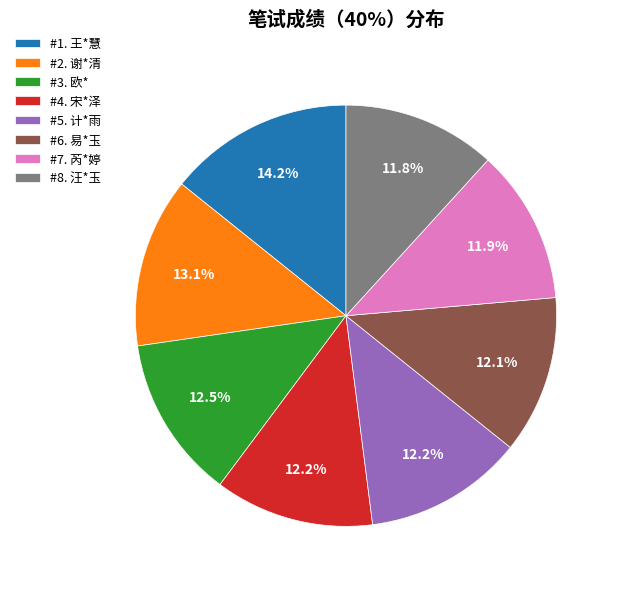

Does #3. 欧* account for over 50% of the chart?

No